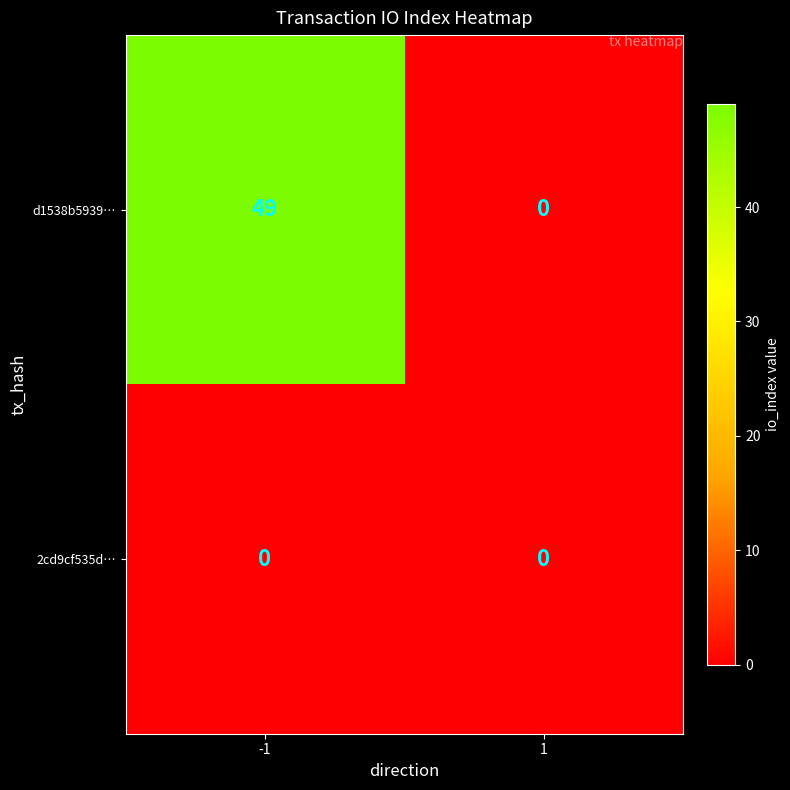

What is the difference between the d1538b5939… values at 1 and -1?

49